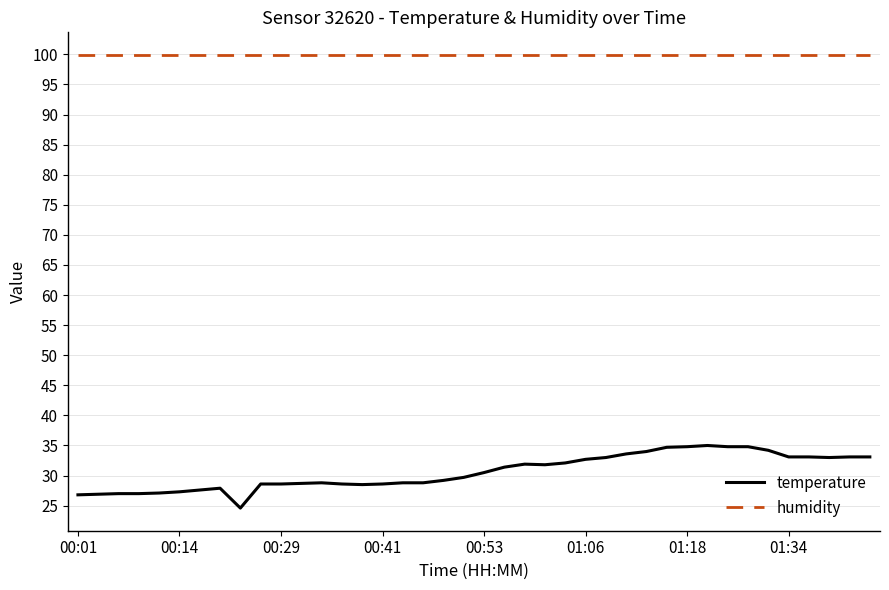

Does the chart have visible grid lines?

Yes